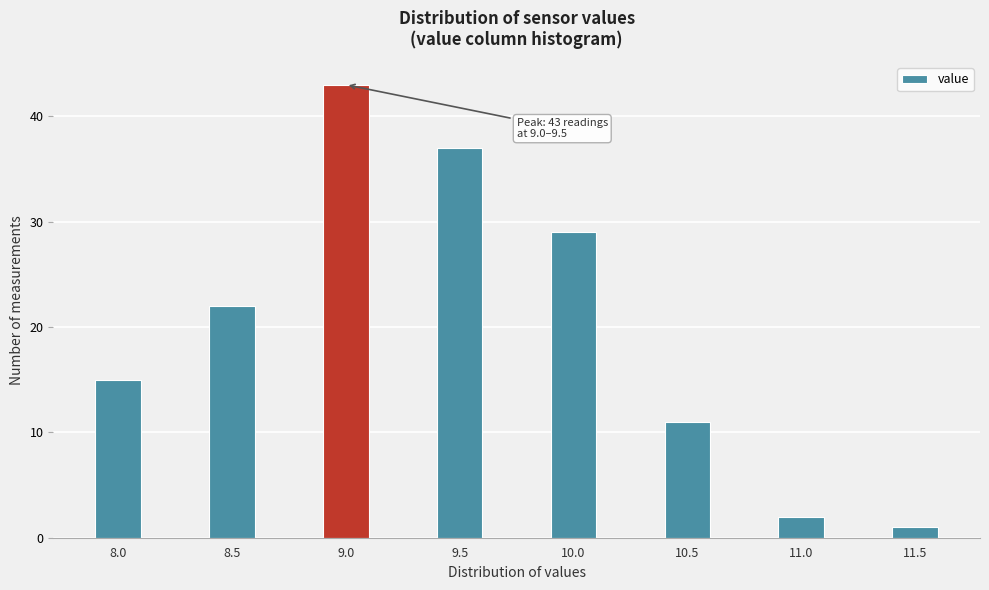

Reading left to right, extract all data points from this chart.

8.0=15	8.5=22	9.0=43	9.5=37	10.0=29	10.5=11	11.0=2	11.5=1